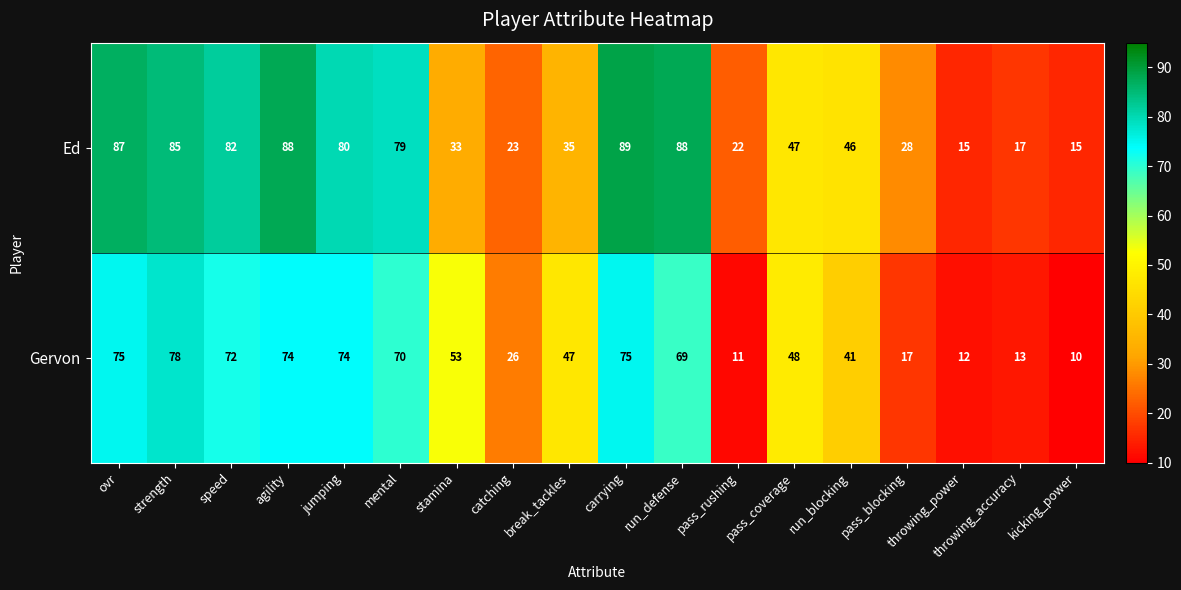

What is the minimum value shown in the chart?

10